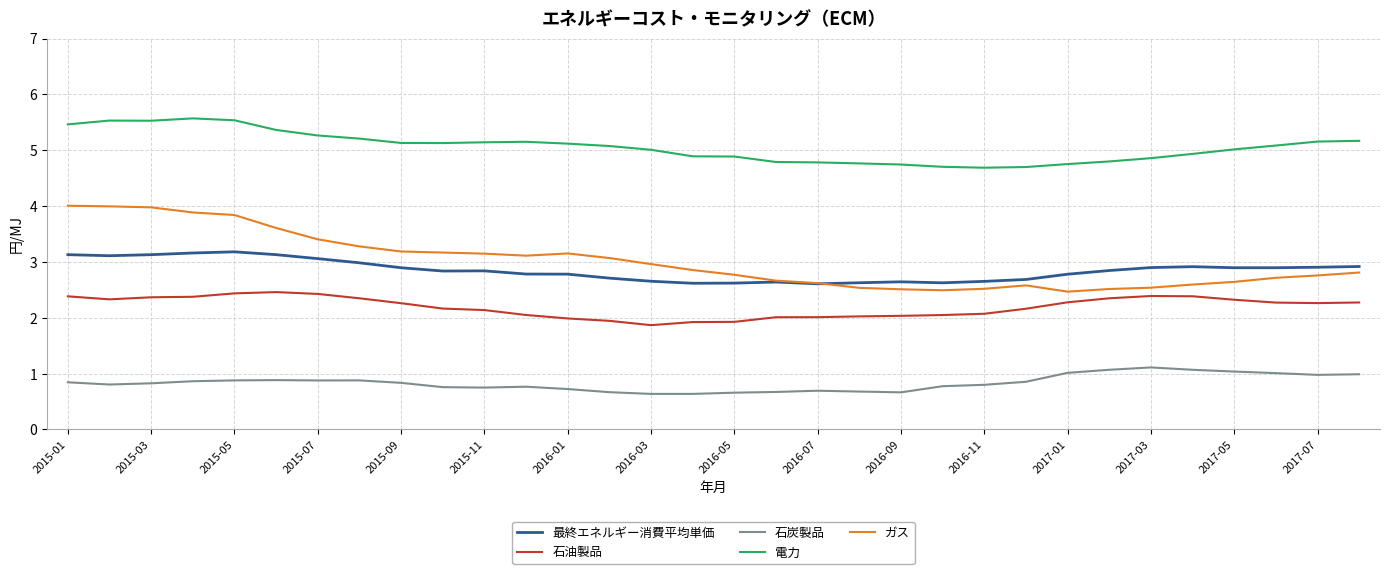

Which series has the largest range (max minus min)?

ガス